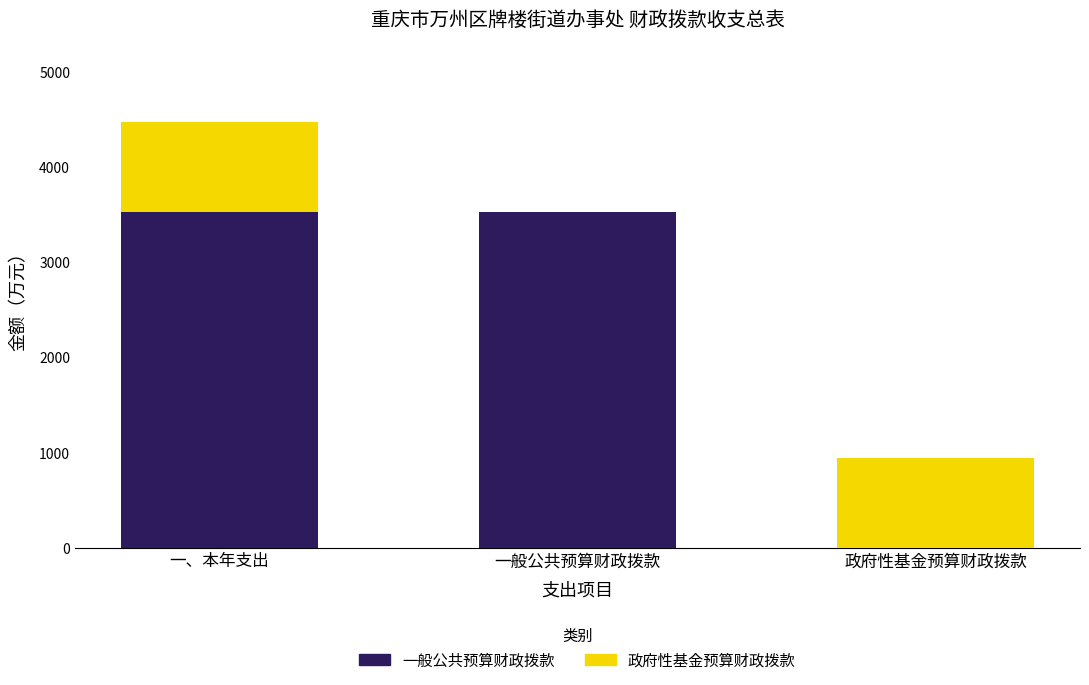

What is the maximum value for 一般公共预算财政拨款?

3526.3